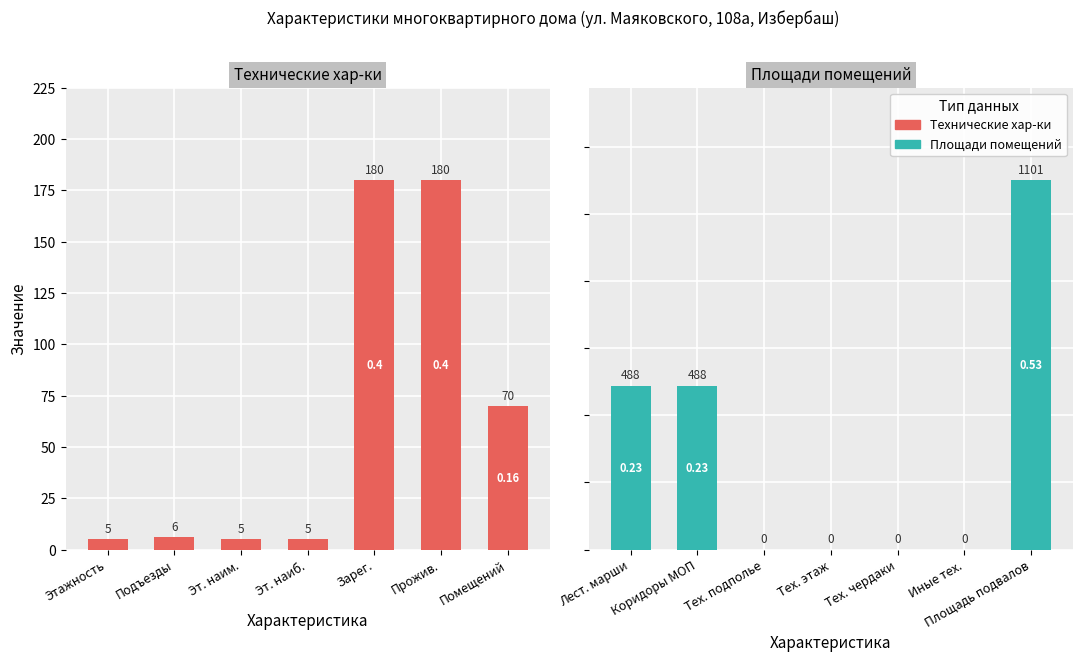

Which series has the largest total across all categories?

Площади помещений